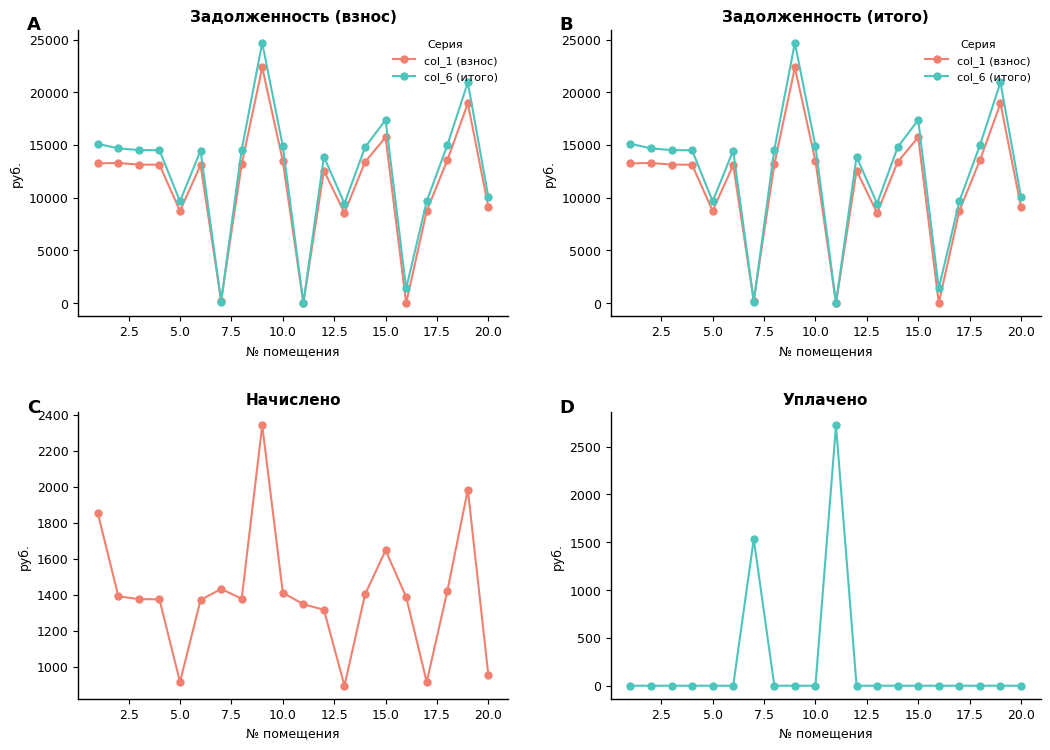

What is the difference between the maximum and second lowest values in the начислено series?

1425.5